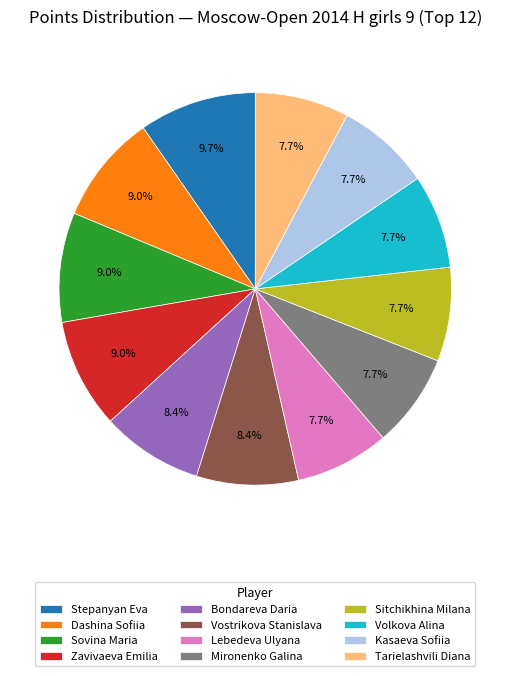

To the nearest percent, what is the difference between the Bondareva Daria and Sovina Maria slice percentages?

1%